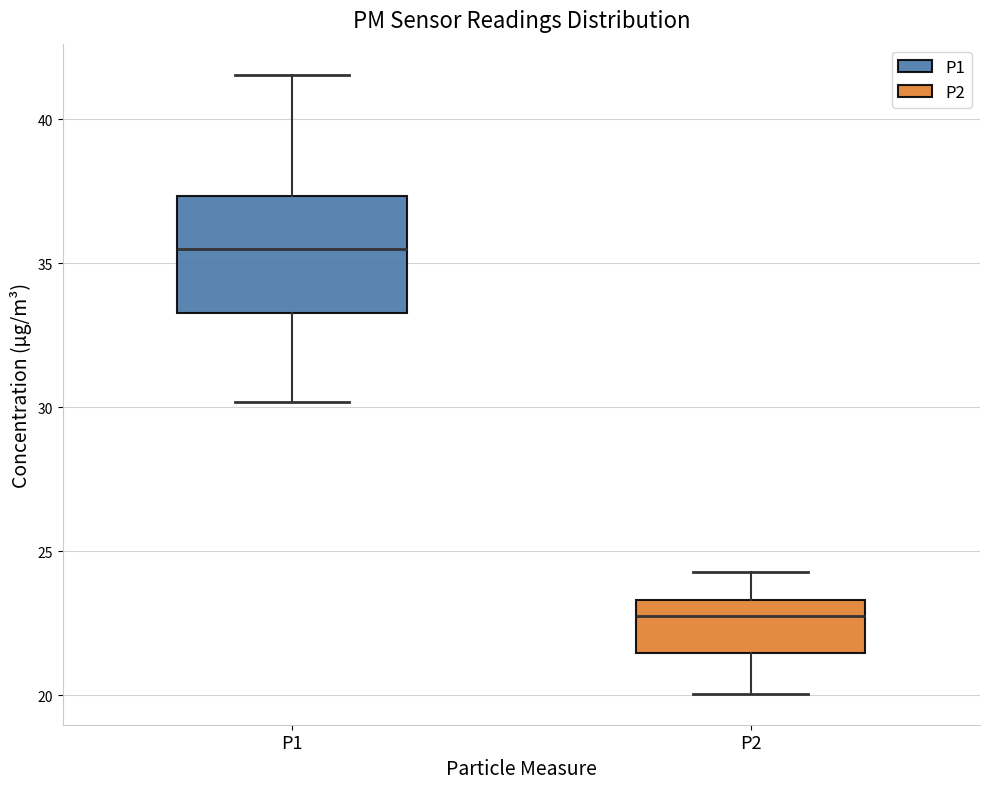

Which box has the highest median line?

P1